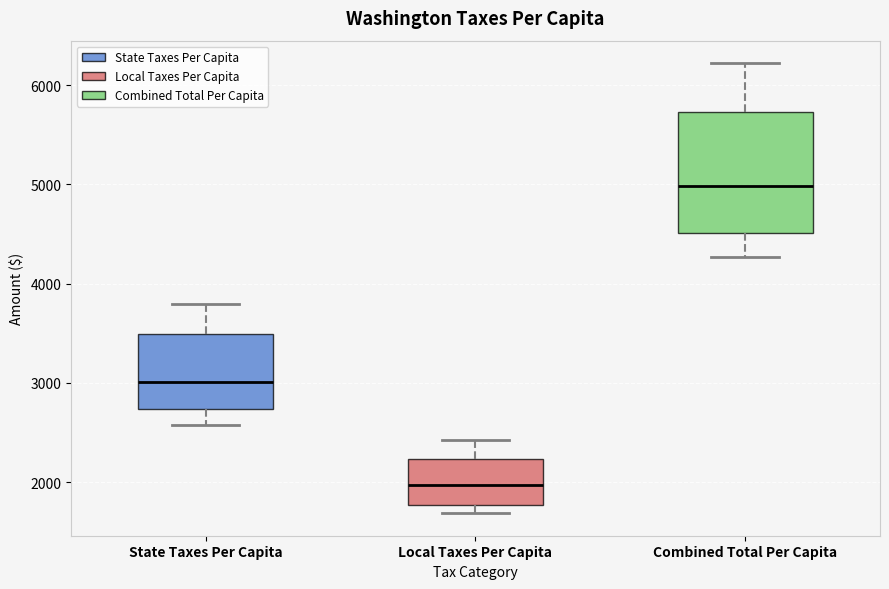

Which box has the highest median line?

Combined Total Per Capita